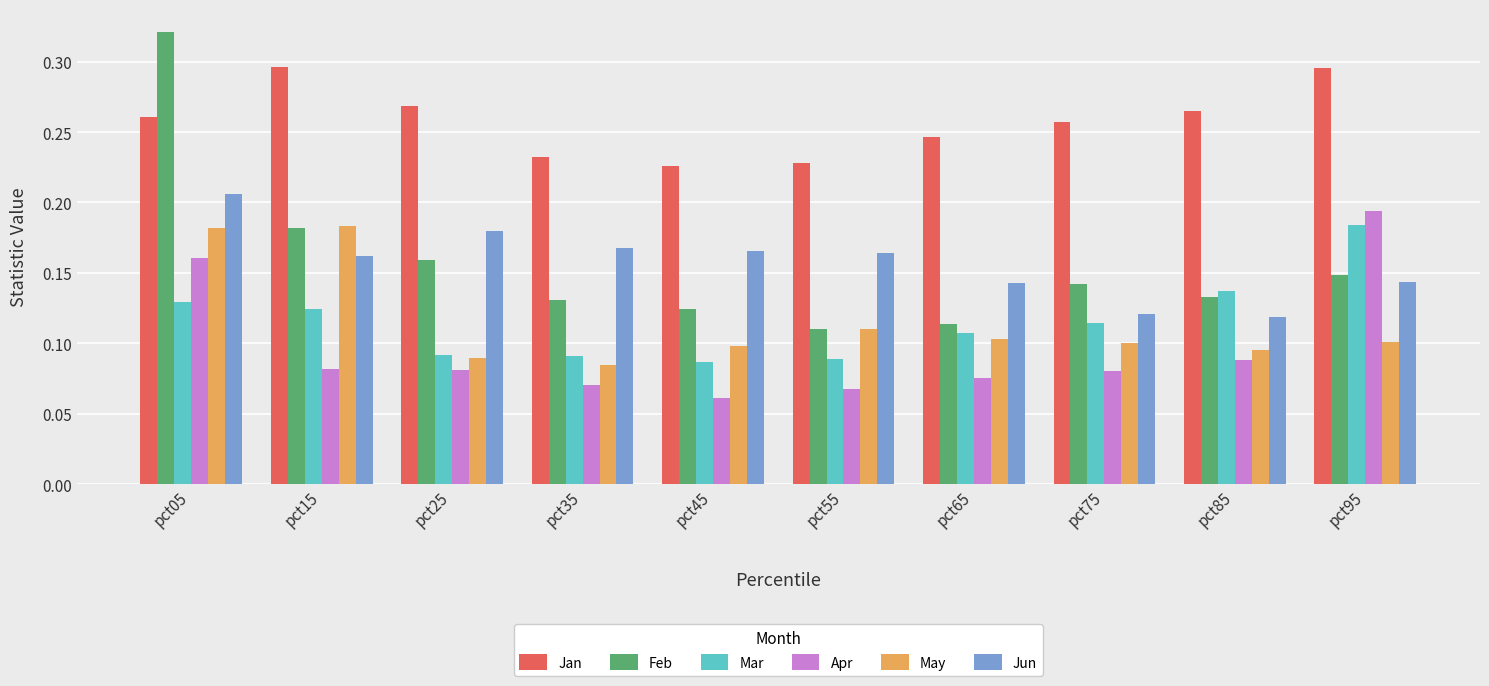

Rank the series at pct65 from lowest to highest value.

Apr, May, Mar, Feb, Jun, Jan